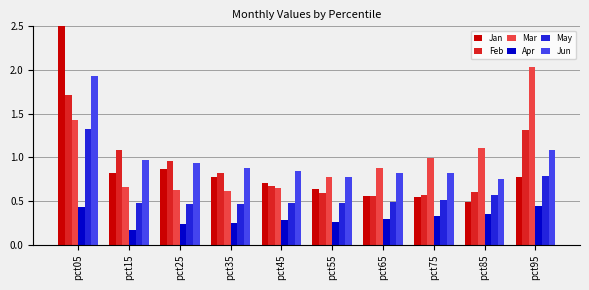

What is the value of the May bar at the 8th from the left?

0.5